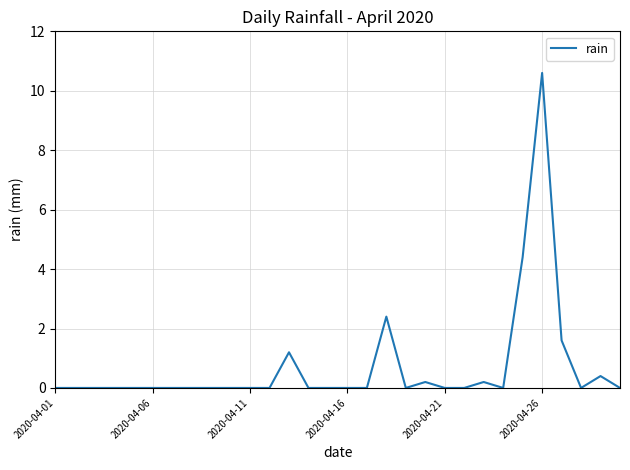

What is the difference between the maximum and minimum values?

10.6